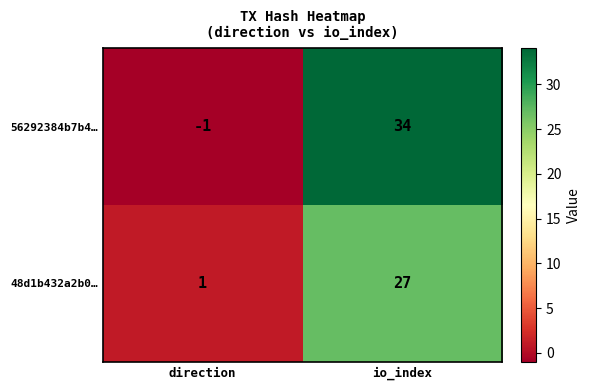

What is the average value of the 48d1b432a2b0… series?

14